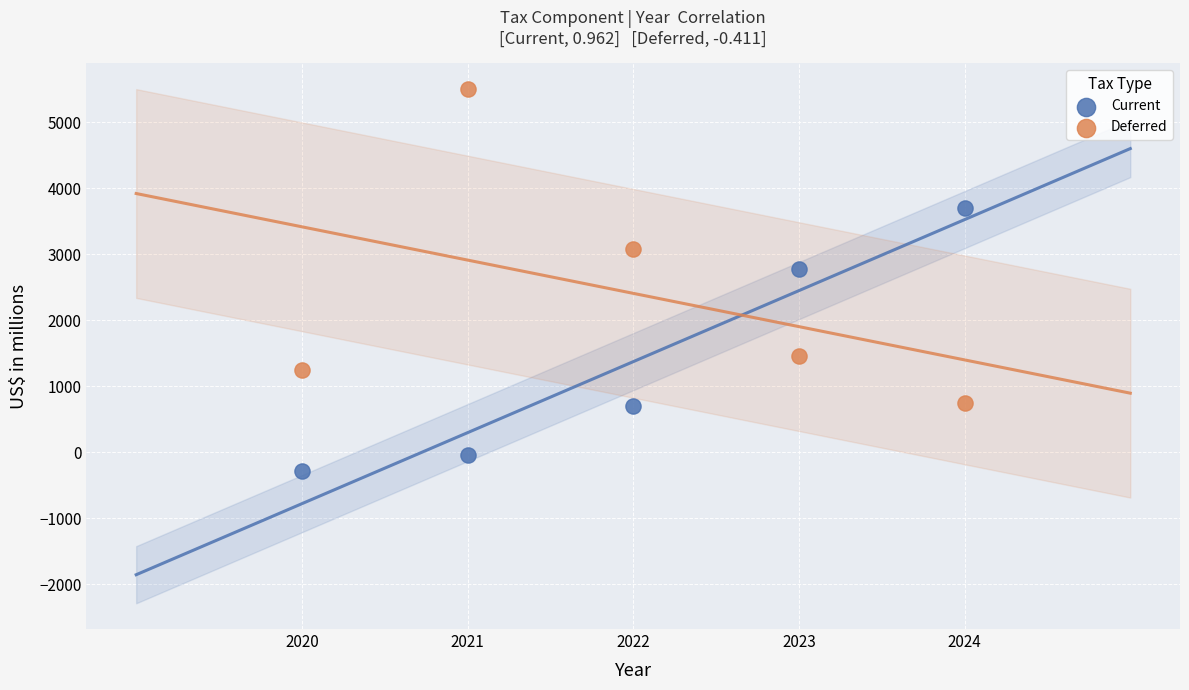

Which series has the largest Y range (max minus min)?

Deferred